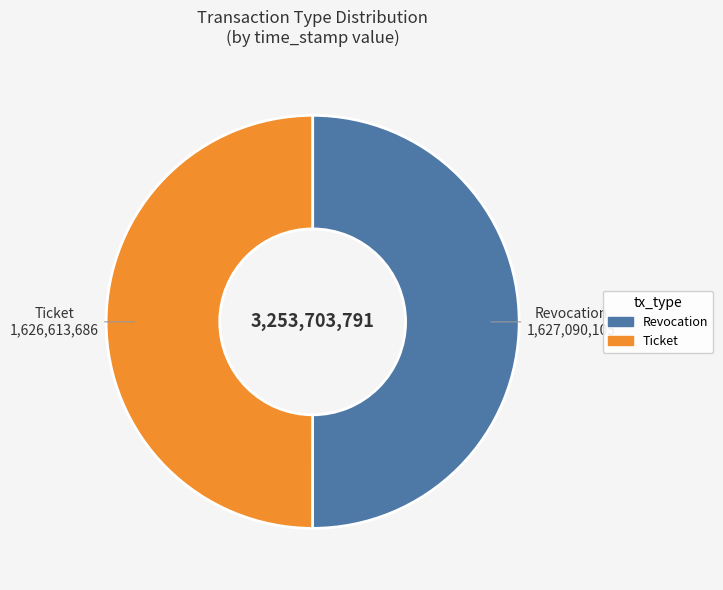

The Revocation slice represents 42% of the pie. True or false?

False